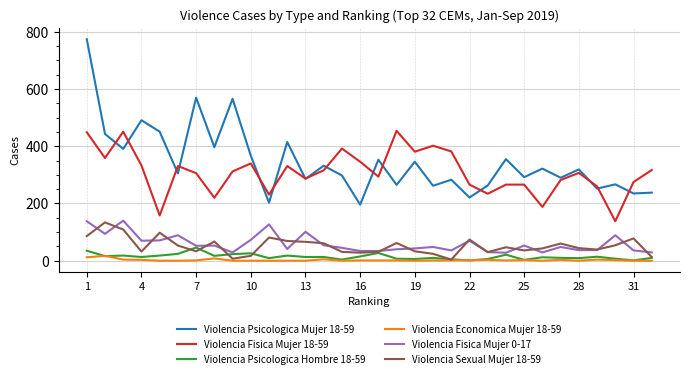

Which series has the largest range (max minus min)?

Violencia Psicologica Mujer 18-59